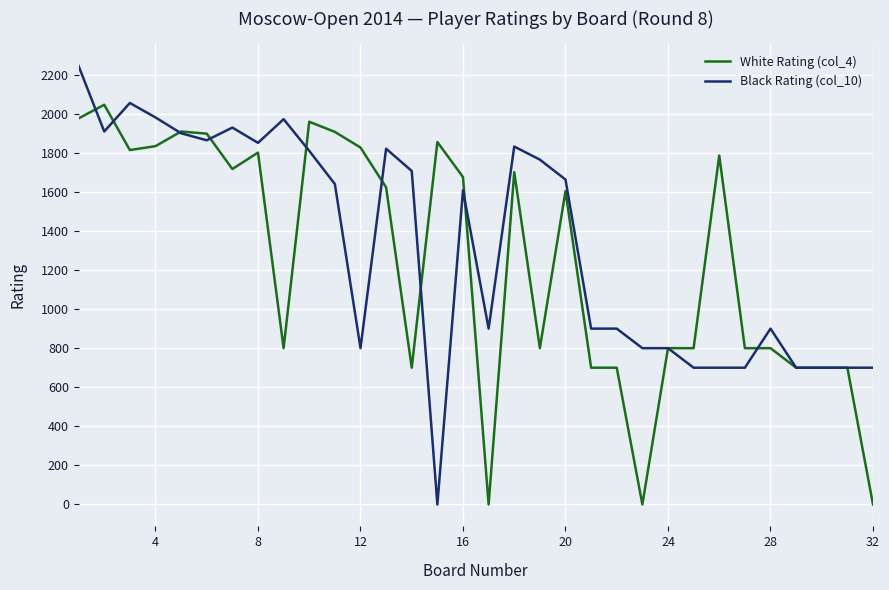

Rank the series by their maximum value, from lowest to highest.

White Rating (col_4), Black Rating (col_10)